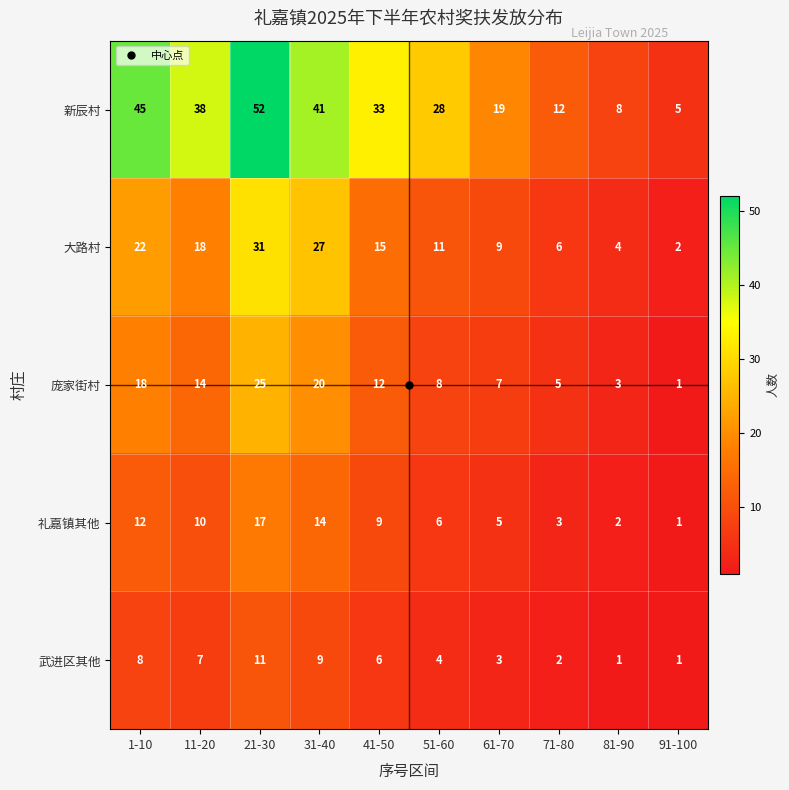

Between 21-30 and 71-80, which series saw the biggest shift?

新辰村